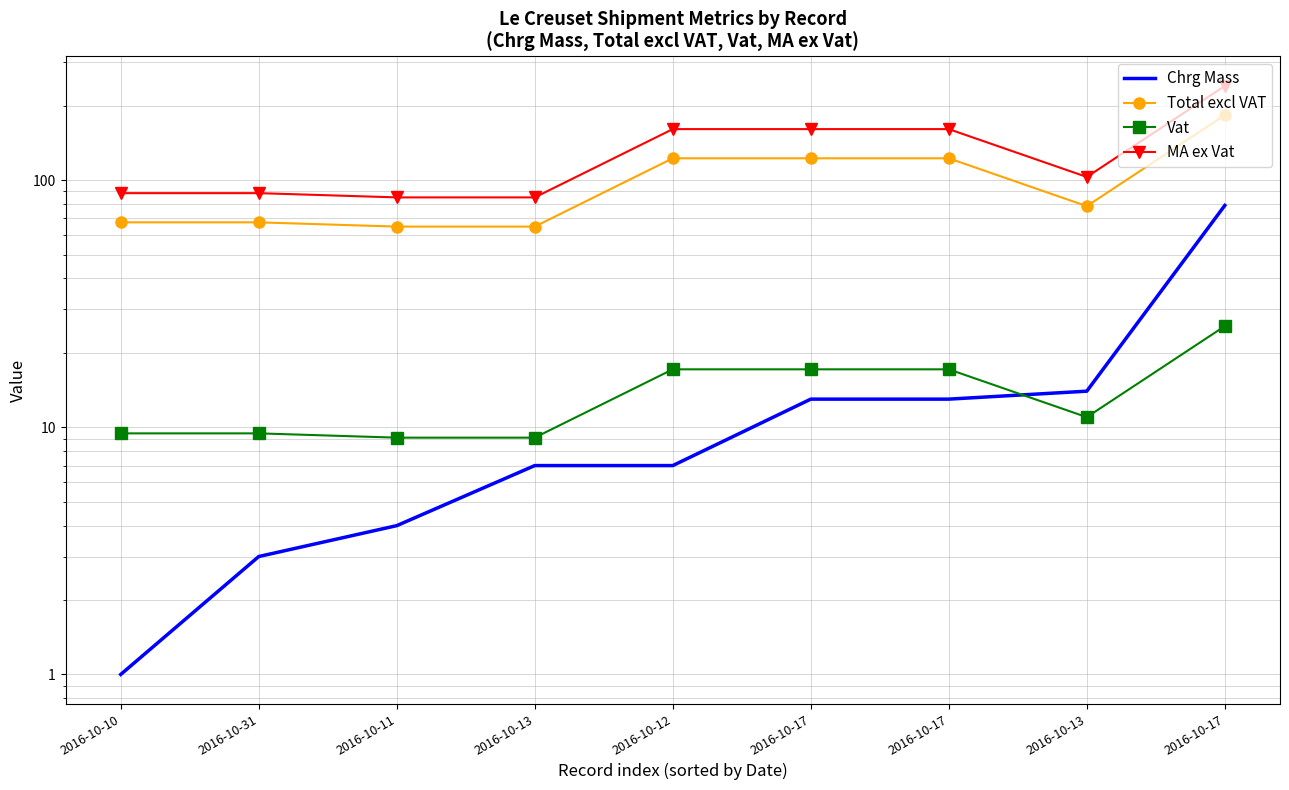

What is the average value of the MA ex Vat series?

130.4